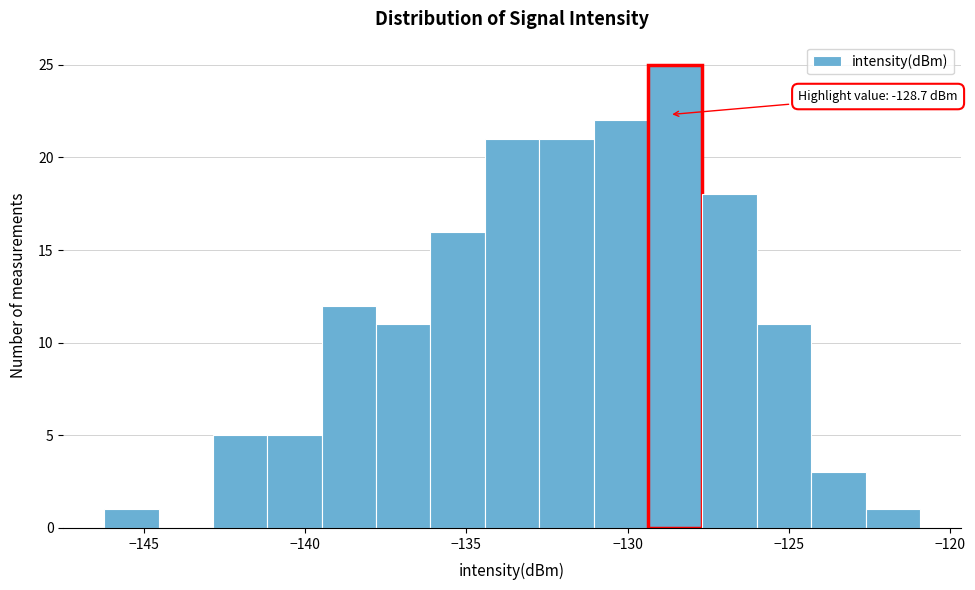

Around what value on the x-axis is the tallest bar? Give the approximate position of its centre, as read against the axis.

-128.5